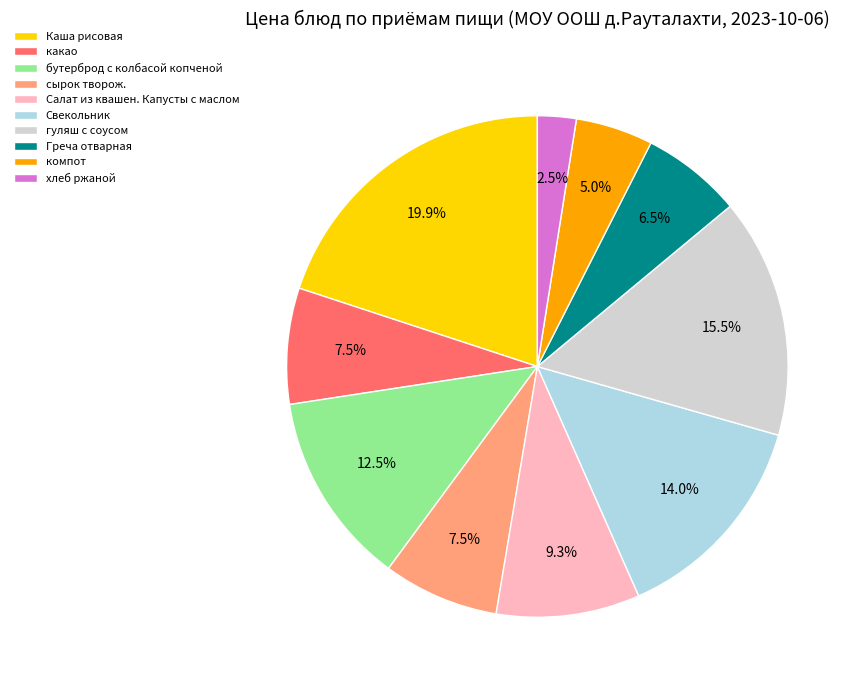

Is the sum of хлеб ржаной and какао greater than half?

No